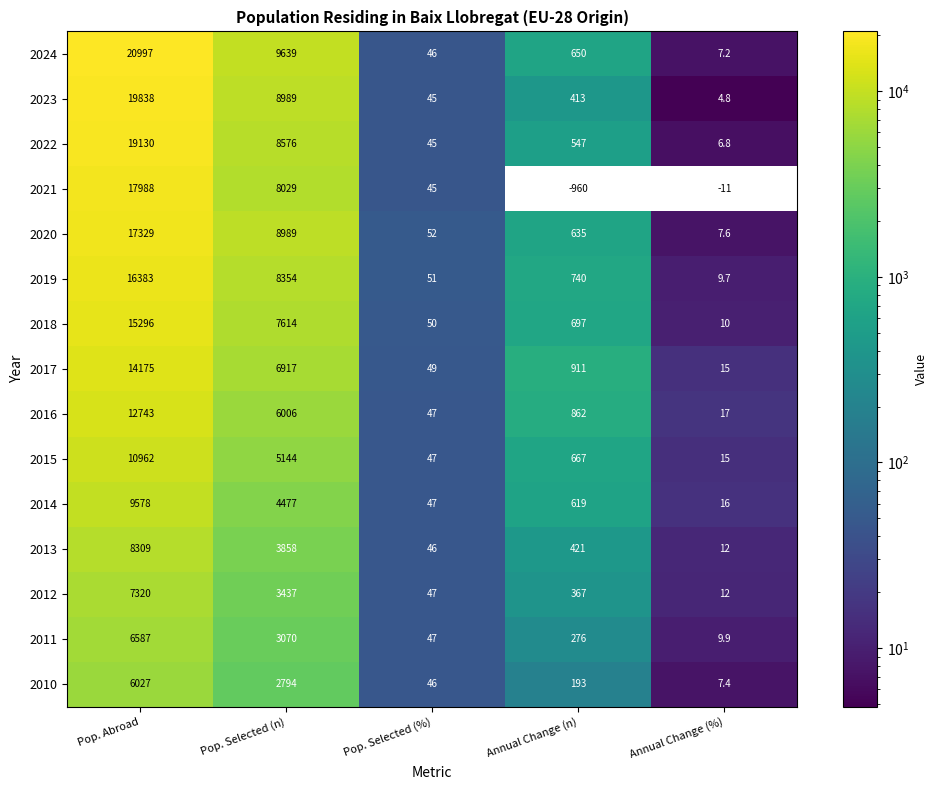

How many series are shown in this chart?

15